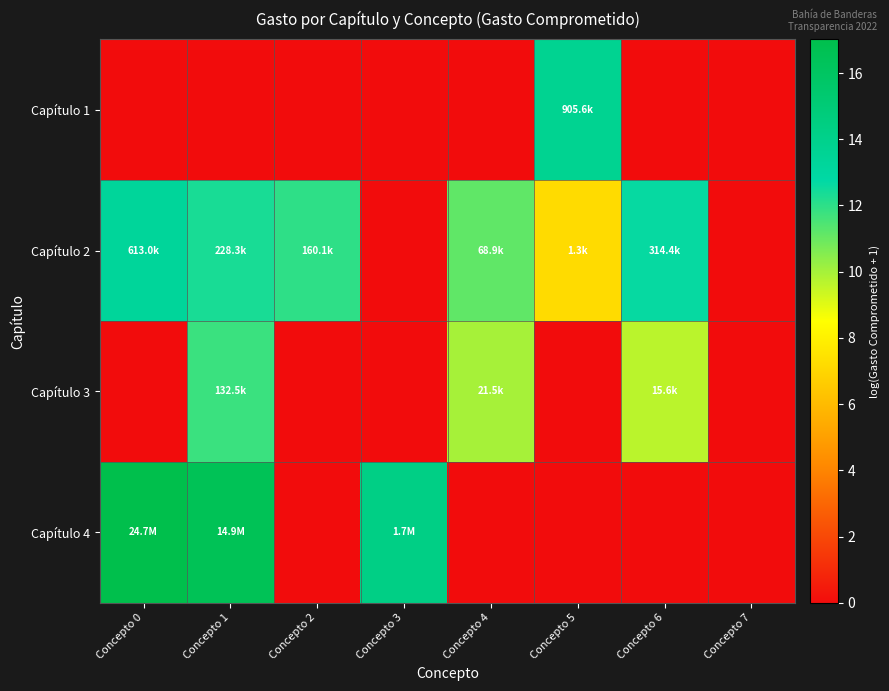

Count the number of categories in the chart.

8